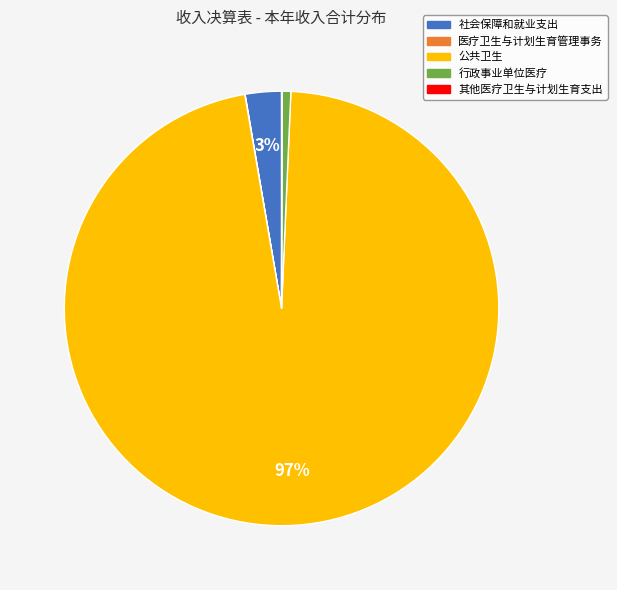

To the nearest percent, what is the average slice percentage?

20%